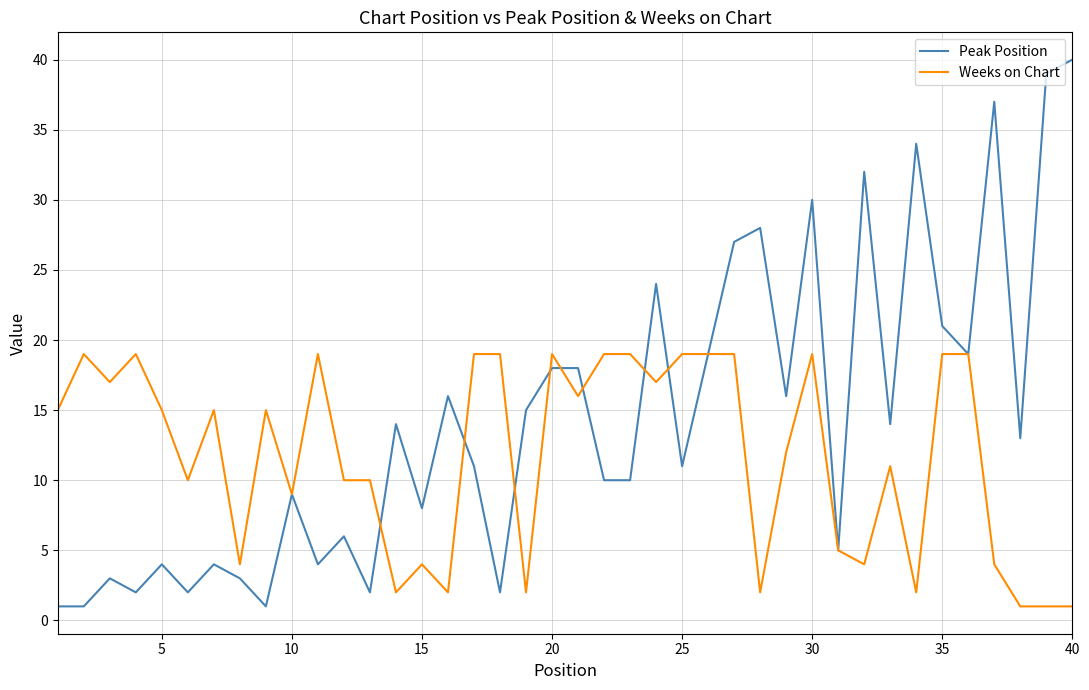

Which series has the largest range (max minus min)?

Peak Position